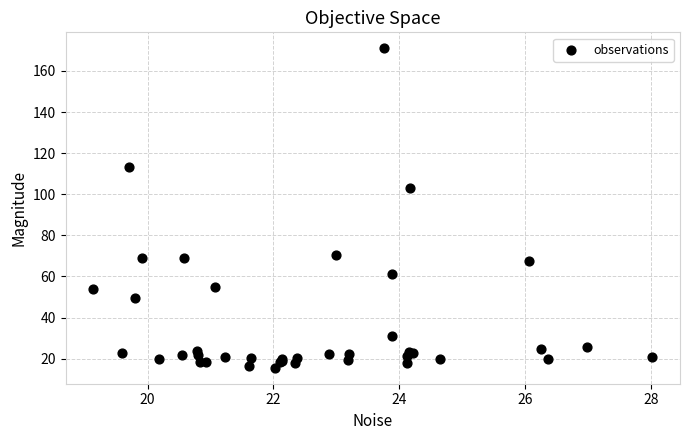

What Y value in the scatter plot is closest to 93?

102.9